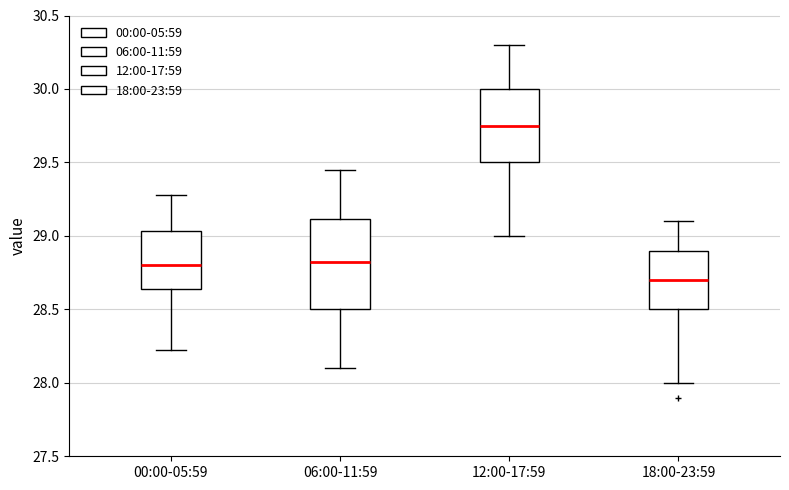

Which box is the tallest, from its lower edge to its upper edge?

06:00-11:59